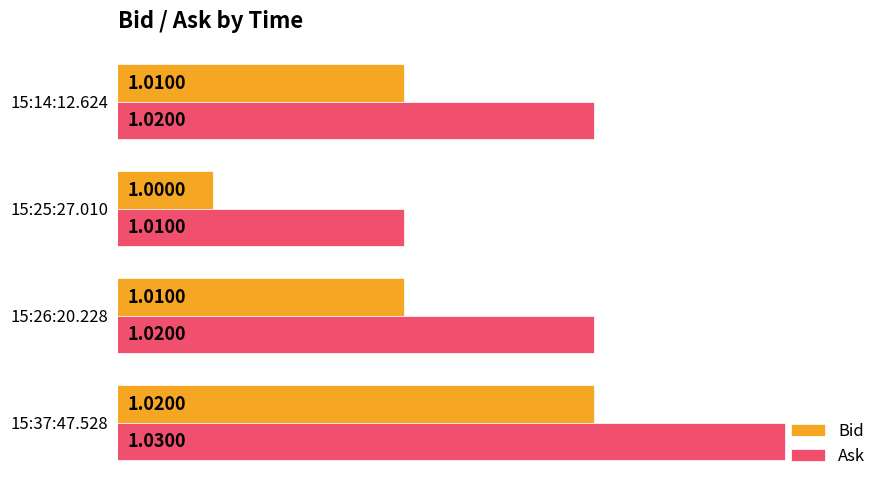

What is the total value across all series at 15:26:20.228?

2.0